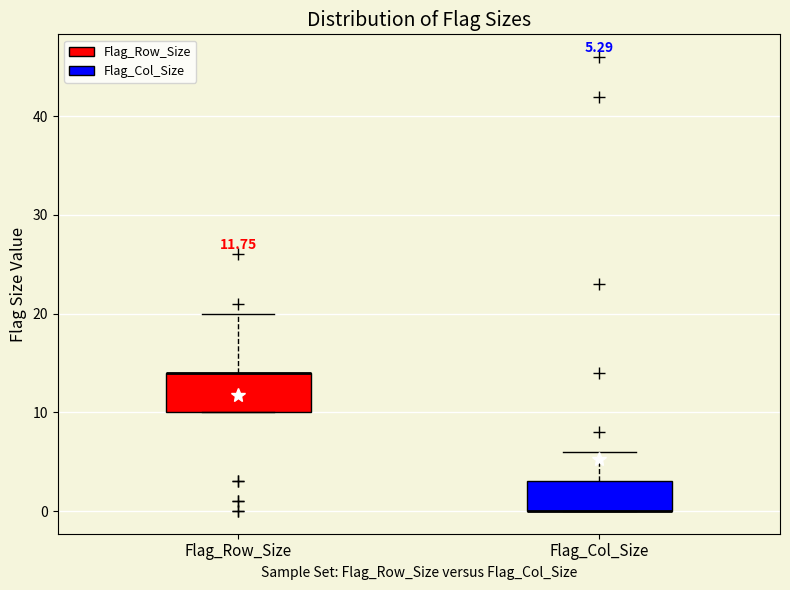

Comparing the boxes themselves (not the whiskers), which one is the tallest?

Flag_Row_Size